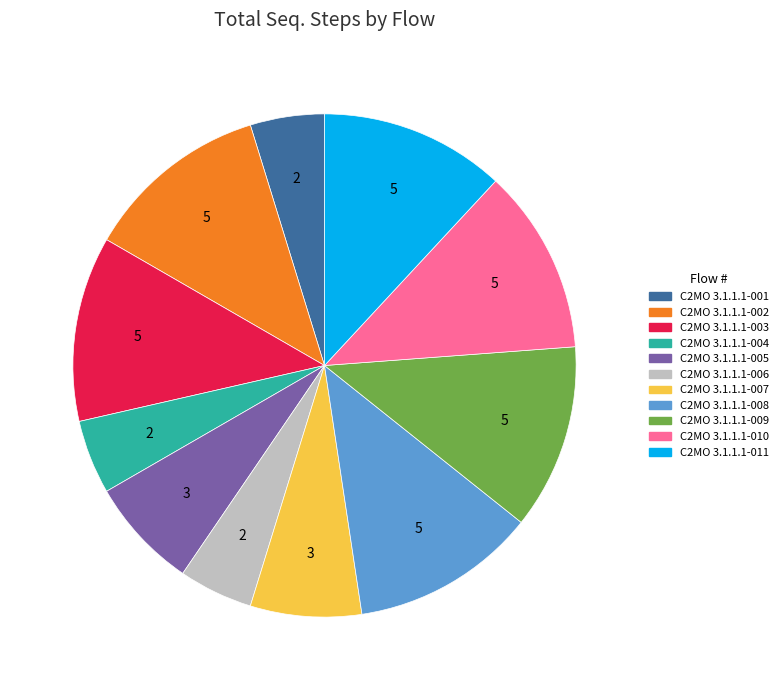

Does C2MO 3.1.1.1-005 account for over 50% of the chart?

No